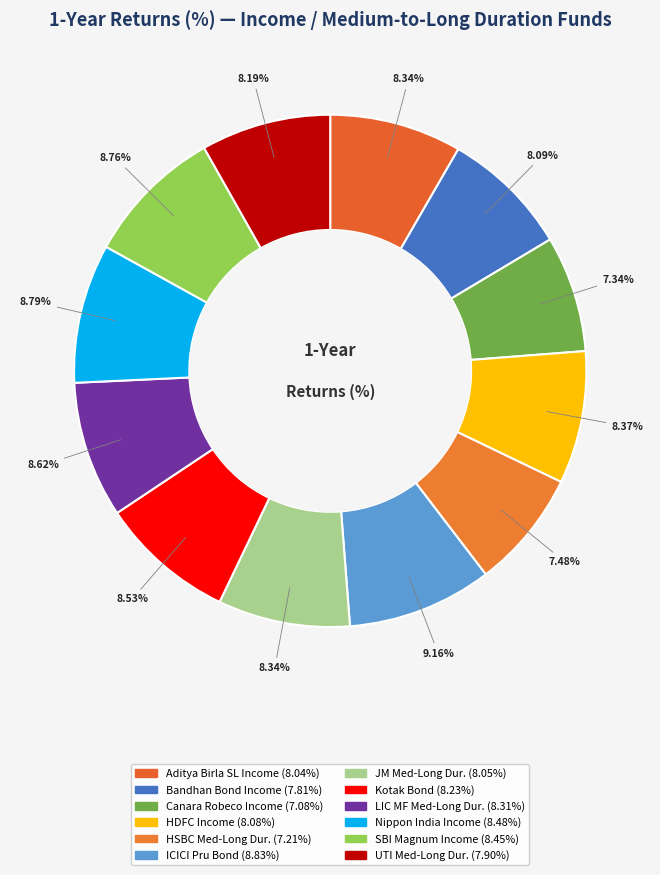

Rank the categories by value from lowest to highest.

Canara Robeco Income Fund, HSBC Medium to Long Duration Fund, Bandhan Bond Fund Income Plan, UTI Medium to Long Duration Fund, Aditya Birla Sun Life Income Fund, JM Medium to Long Duration Fund, HDFC Income Fund, Kotak Bond Fund, LIC MF Medium to Long Duration Bond Fund, SBI Magnum Income Fund, Nippon India Income Fund, ICICI Prudential Bond Fund